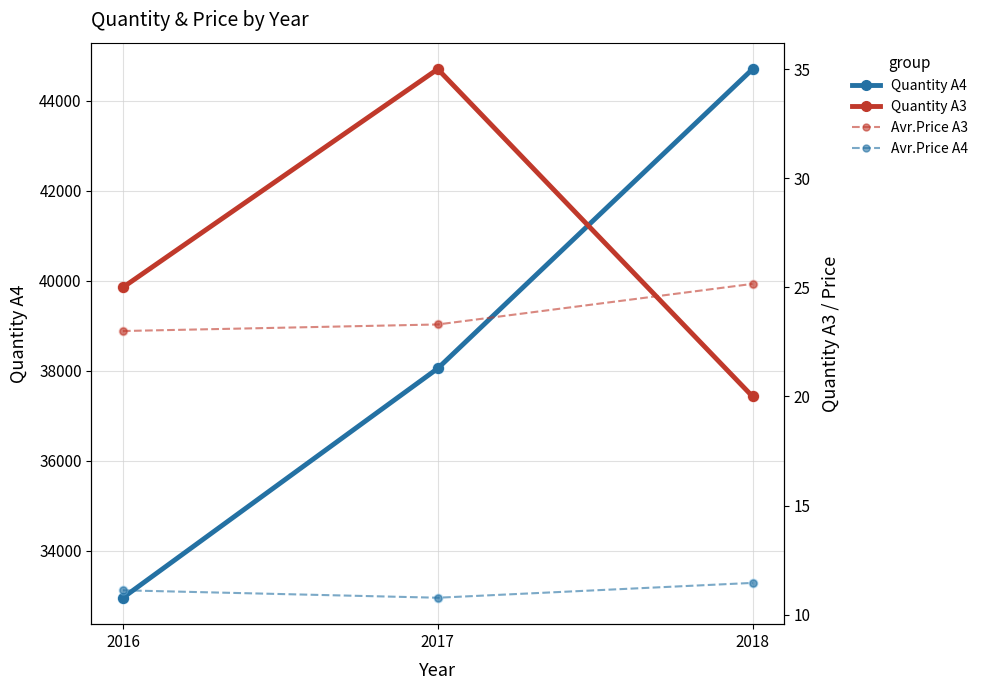

At how many categories does at least one series exceed 21479?

3